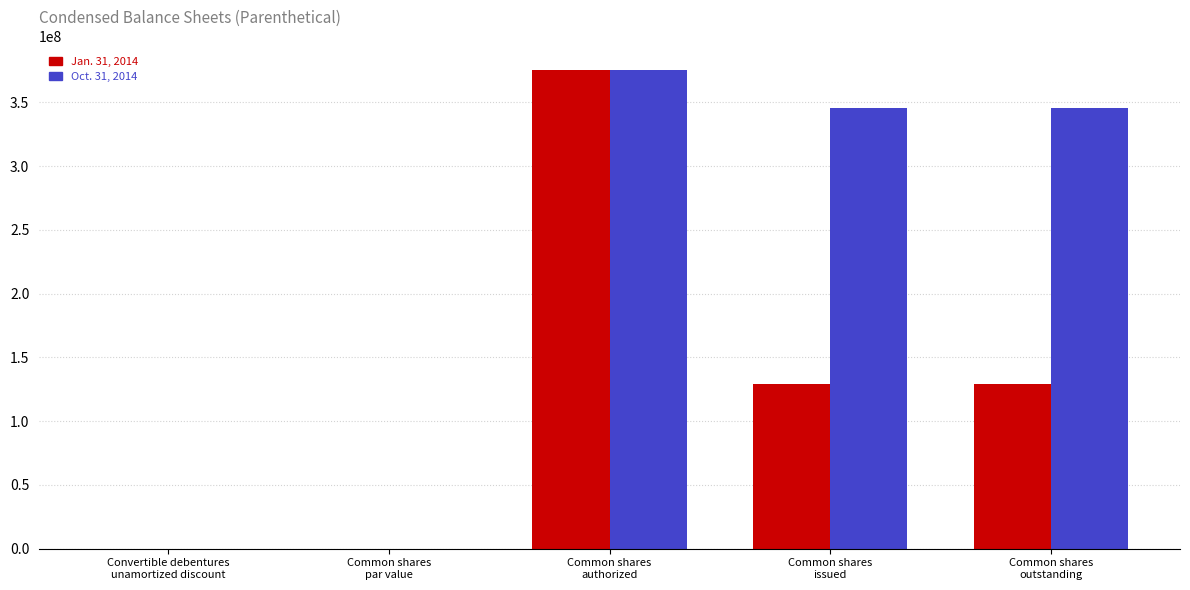

How many categories are shown in the chart?

5